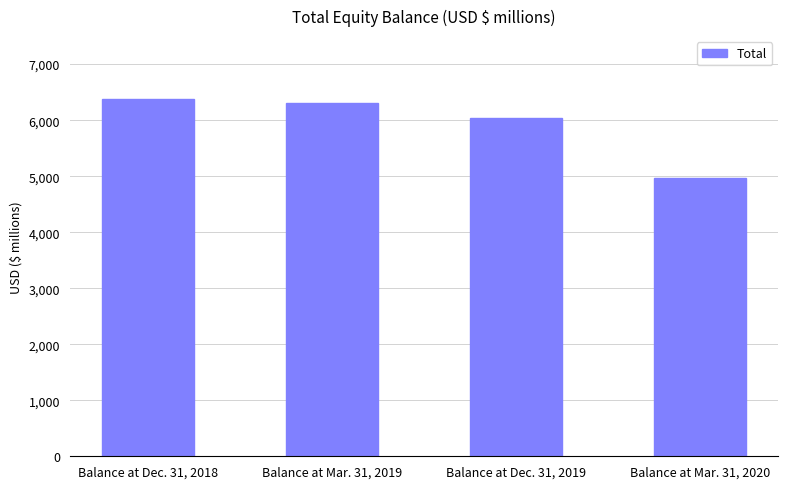

Rank the categories by value from lowest to highest.

Balance at Mar. 31, 2020, Balance at Dec. 31, 2019, Balance at Mar. 31, 2019, Balance at Dec. 31, 2018